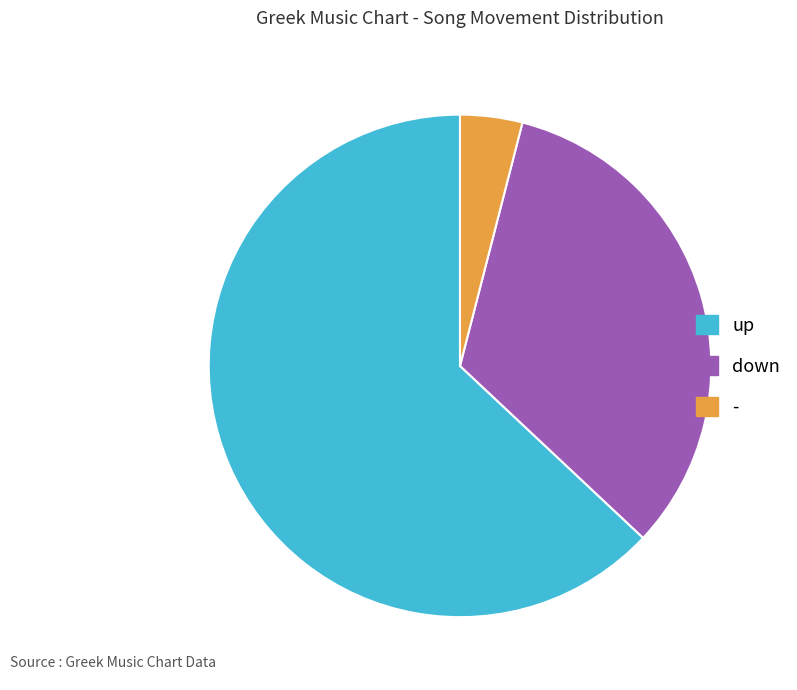

Is it true that down is 33% of the pie?

True